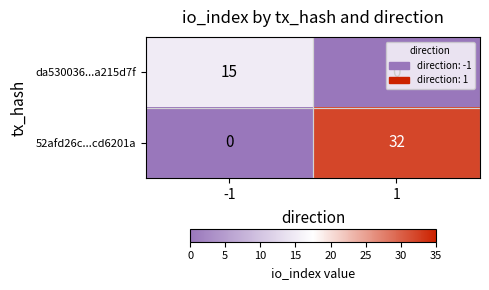

List the labels in order of 52afd26c...cd6201a value, largest first.

1, -1